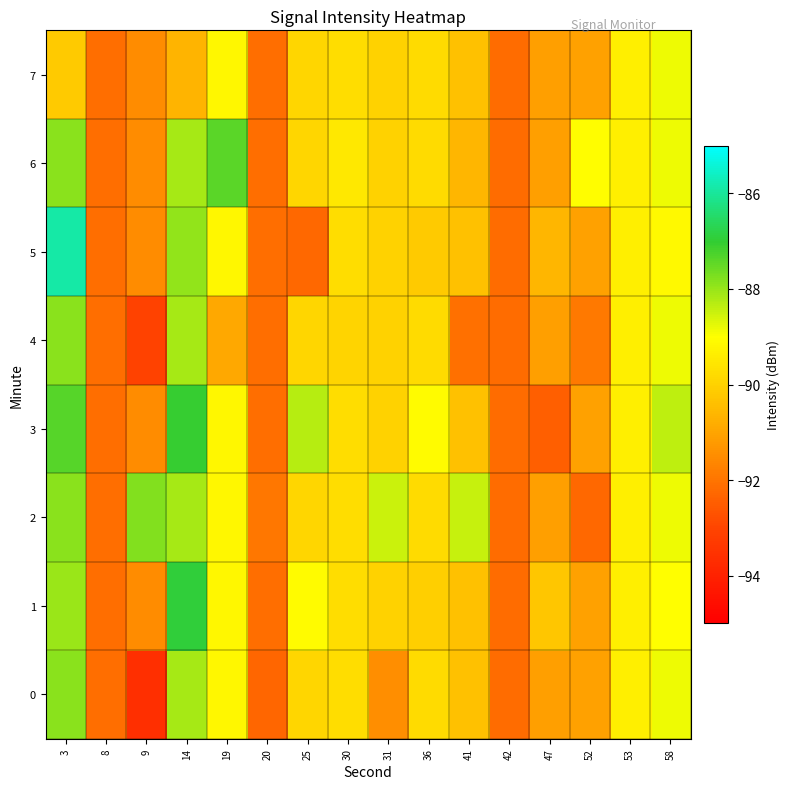

List the series in order of their peak value, lowest first.

7, 0, 4, 2, 6, 3, 1, 5